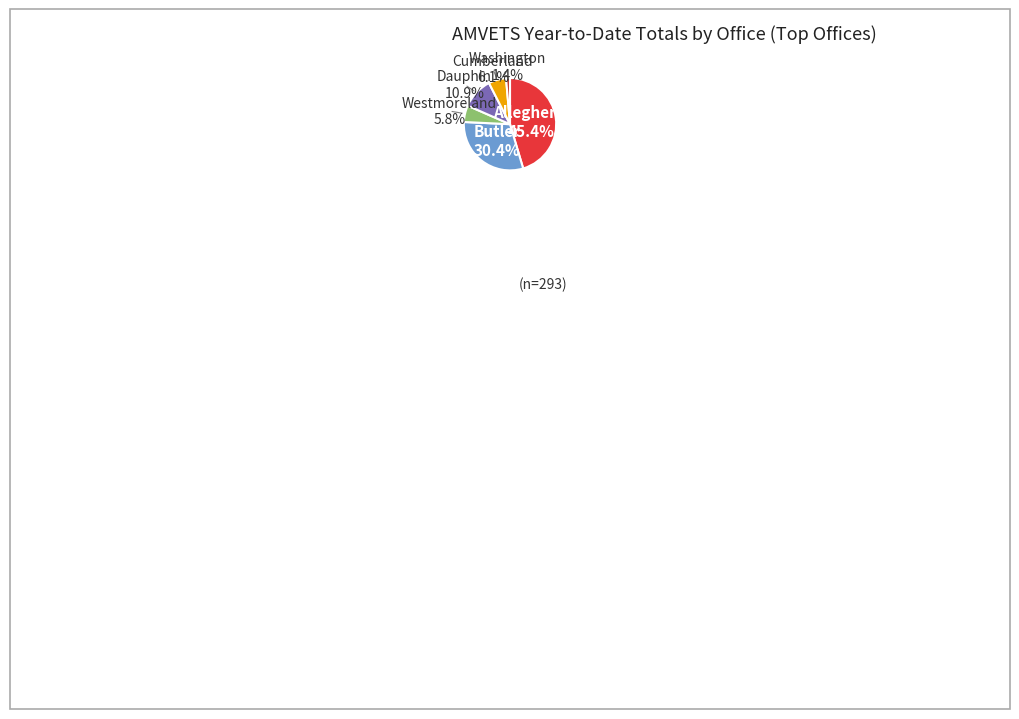

Is there any slice that represents more than half of the pie?

No